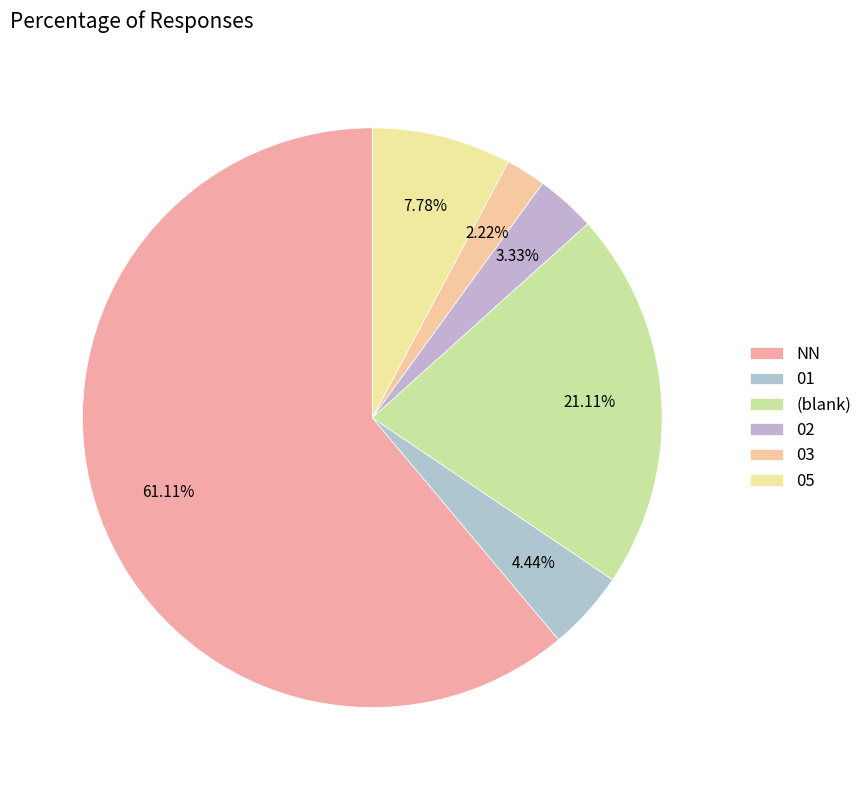

Is it true that 01 is 1% of the pie?

False